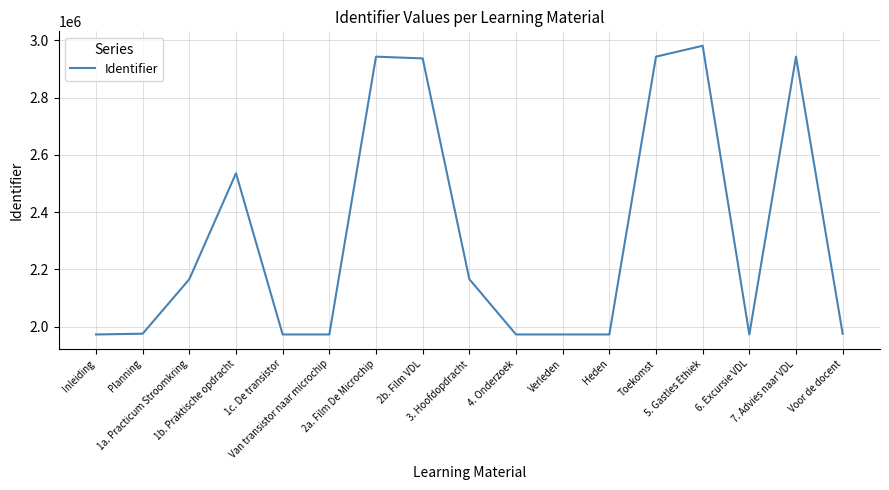

What is the maximum value shown in the chart?

2981203